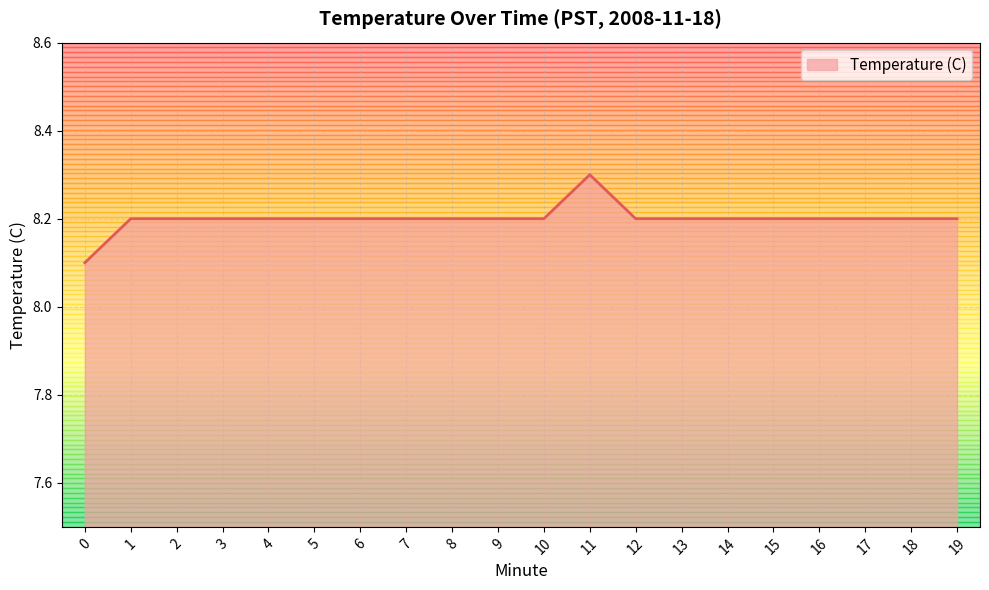

Is it true that the value at 18 is 8.2?

True